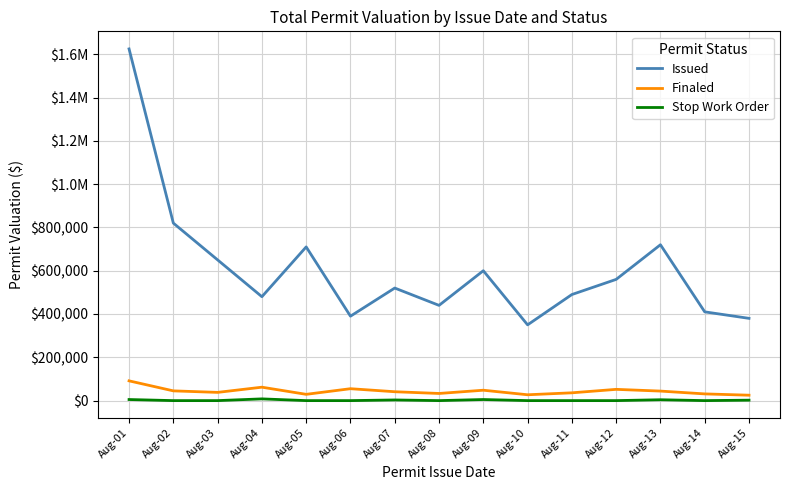

List the series in order of their peak value, highest first.

Issued, Finaled, Stop Work Order